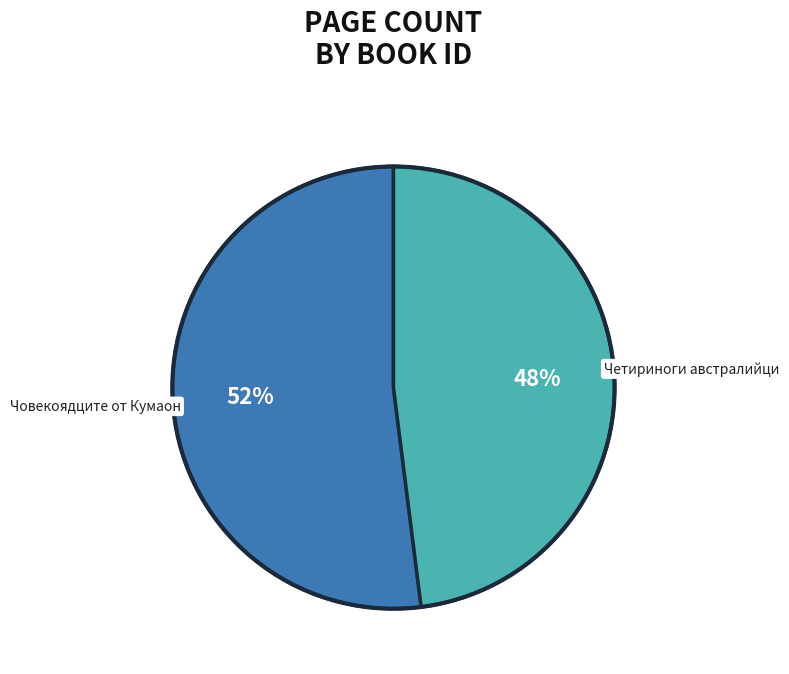

Which category accounts for the majority?

Човекоядците от Кумаон